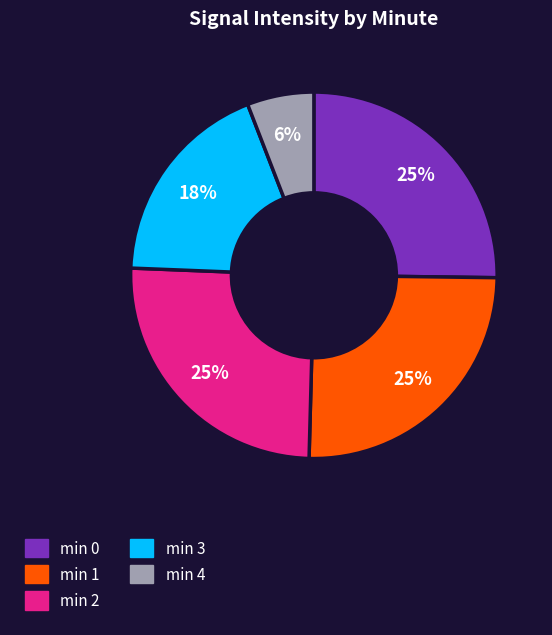

How many slices are in this pie chart?

5